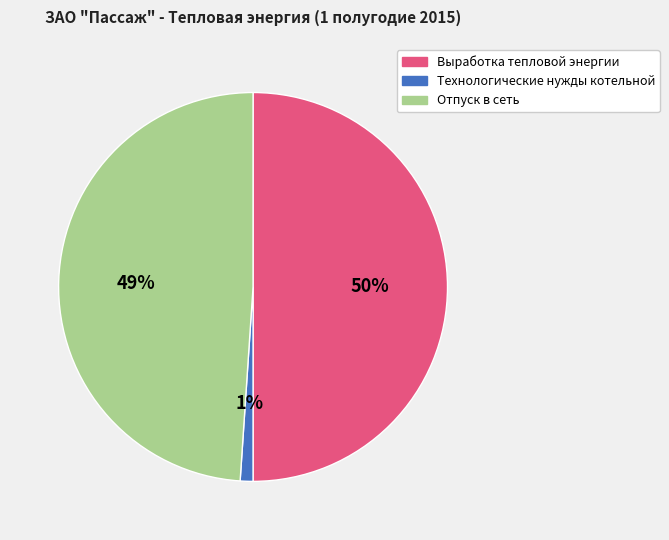

To the nearest percent, what portion does Выработка тепловой энергии represent?

50%